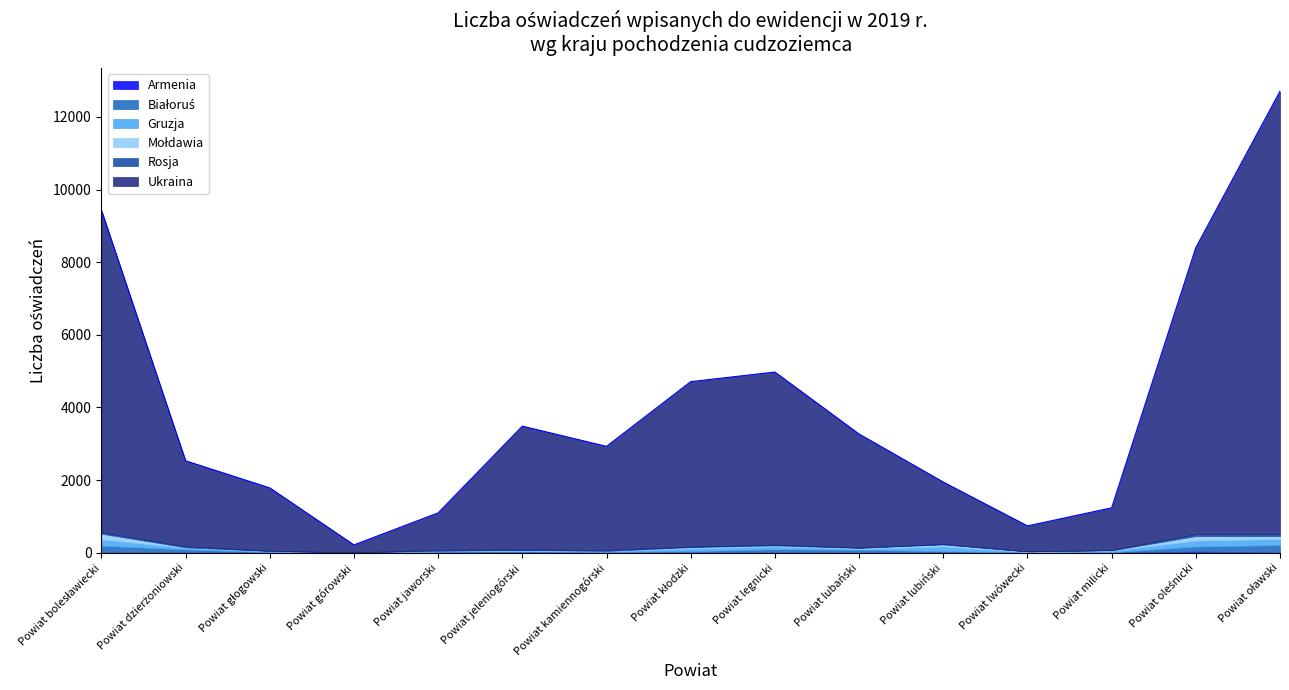

Which has a higher value, Powiat milicki or Powiat lubiński?

Powiat lubiński